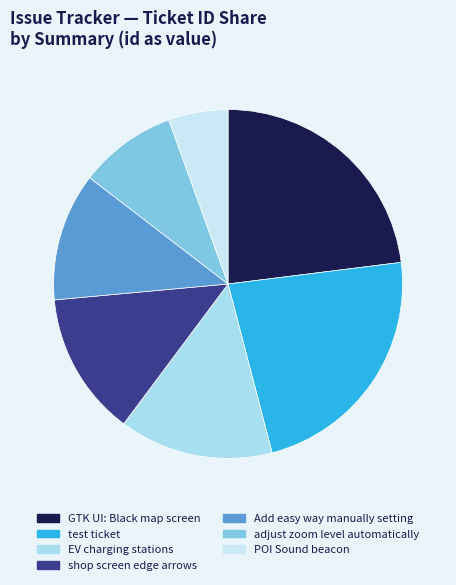

To the nearest percent, what is the combined percentage of adjust zoom level automatically and GTK UI: Black map screen?

32%